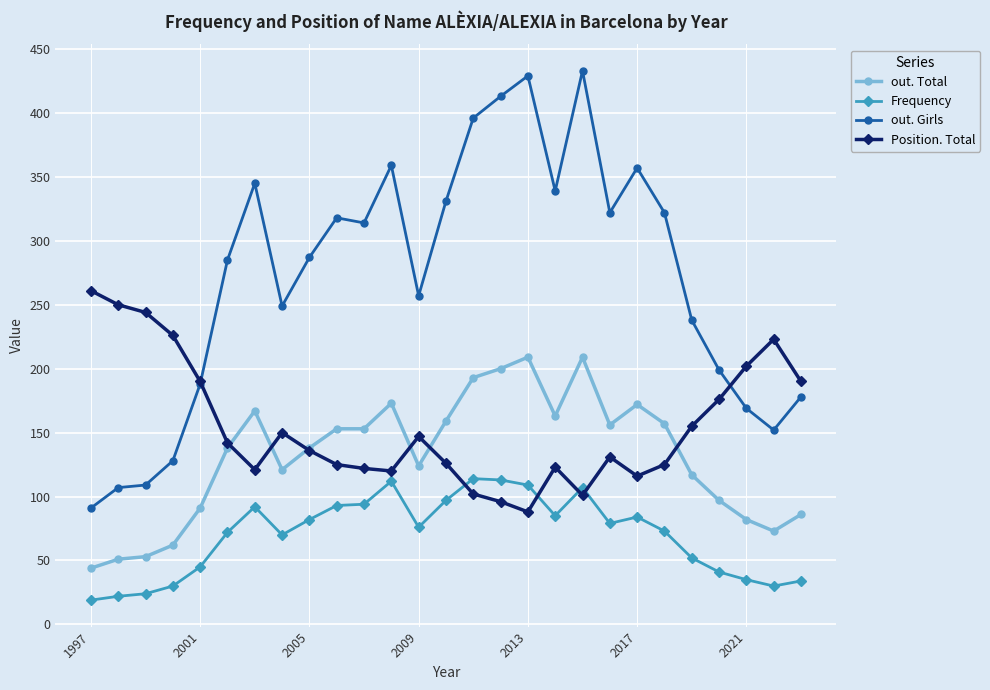

What is the lowest value of the Frequency series?

19